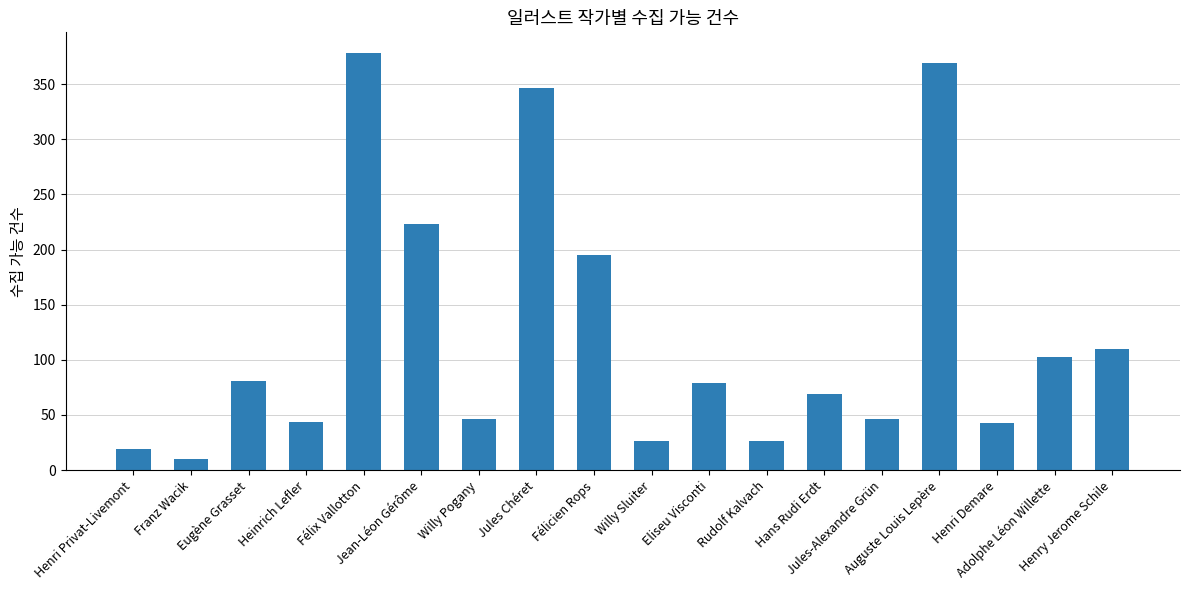

What is the difference between the values at Eliseu Visconti and Jean-Léon Gérôme?

144